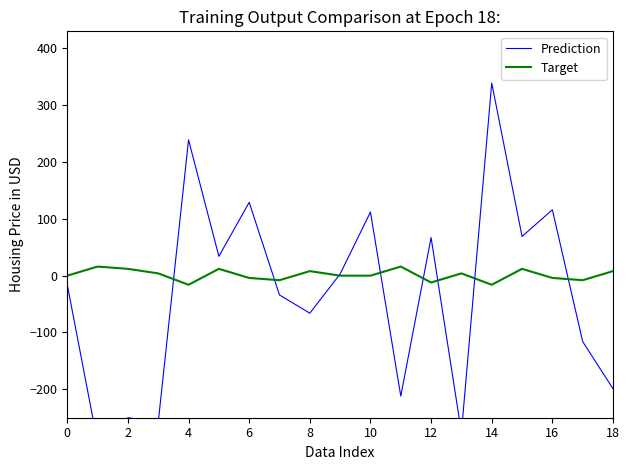

After their last crossing, which series has the higher values: Prediction or Target?

Target